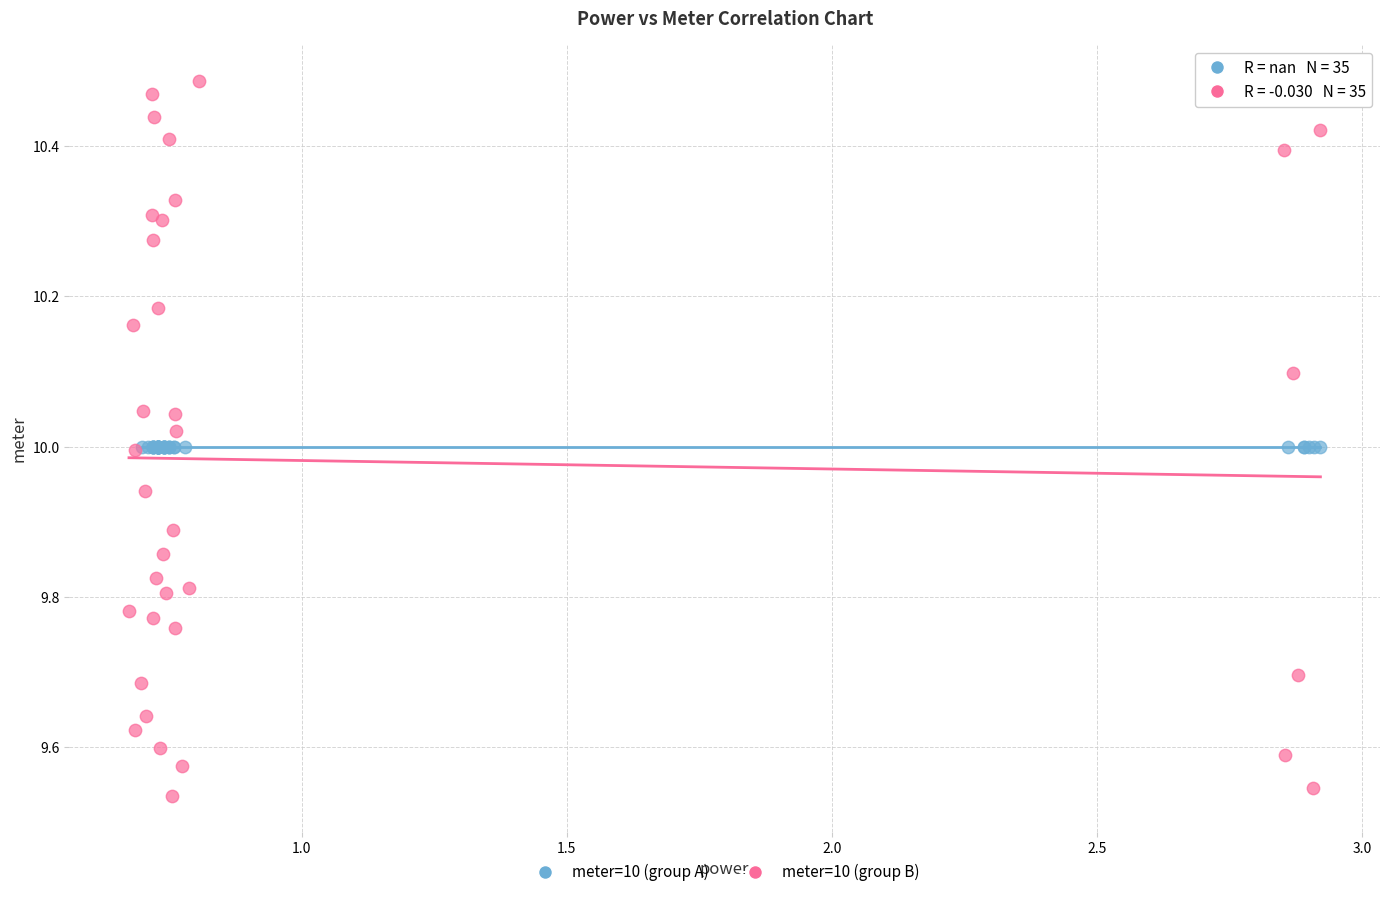

Which series contains the lowest Y value?

meter=10 (group B)